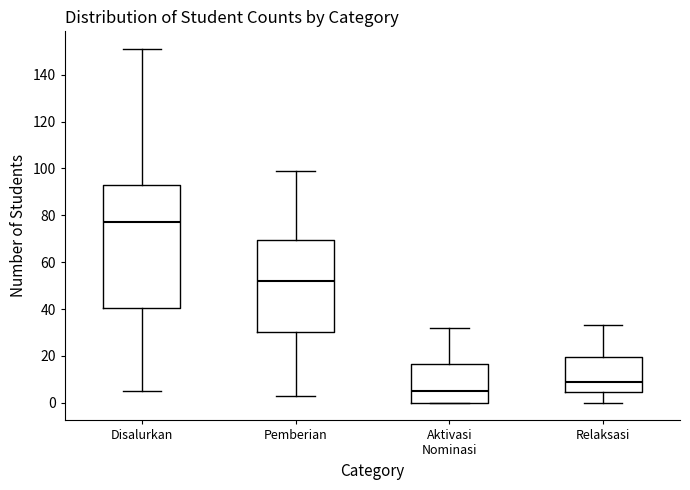

Reading left to right, read every box against the y-axis: the position of its median line, the range the box covers, and the ends of its whiskers. The values are not printed on the chart, so give them approximately, as read against the axis.

Disalurkan: median 78, box 40 to 94, whiskers 6 to 152
Pemberian: median 52, box 30 to 70, whiskers 4 to 100
Aktivasi Nominasi: median 6, box 0 to 16, whiskers 0 to 32
Relaksasi: median 10, box 4 to 20, whiskers 0 to 34